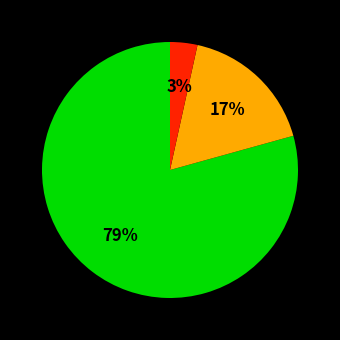

To the nearest percent, what is the average slice percentage?

33%